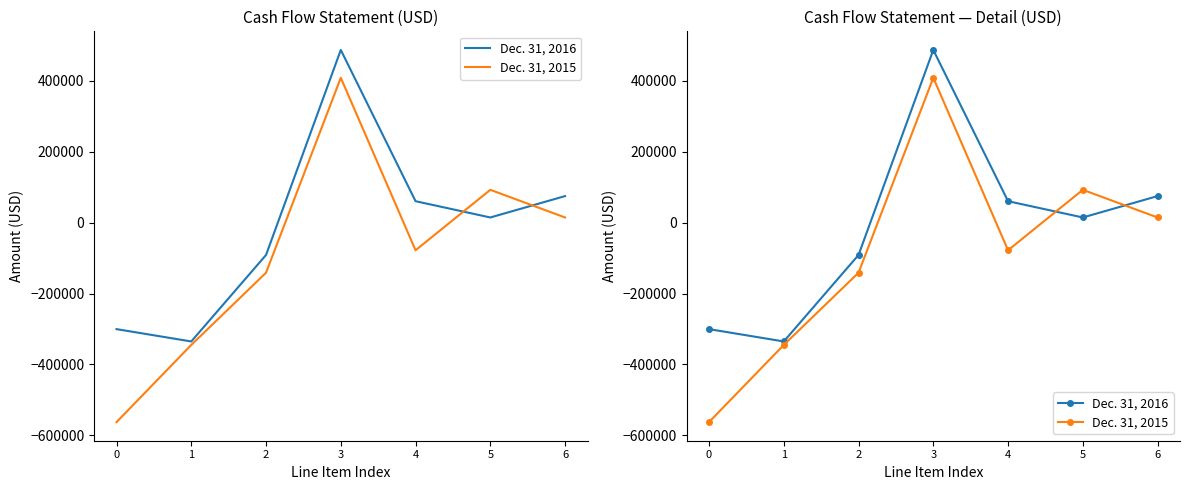

What are all the series names shown in the legend?

Dec. 31, 2016, Dec. 31, 2015